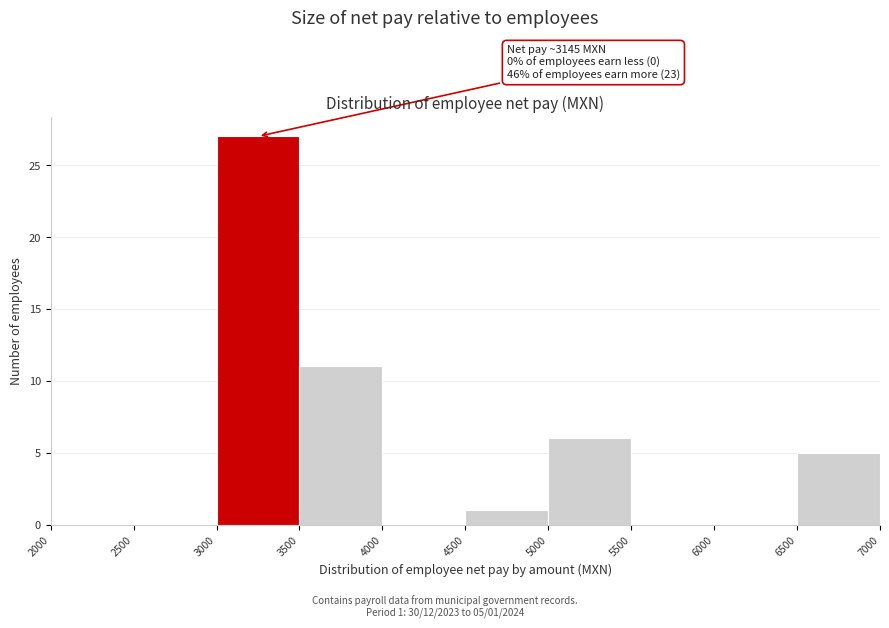

Which range on the x-axis has the tallest bar?

3000 to 3500